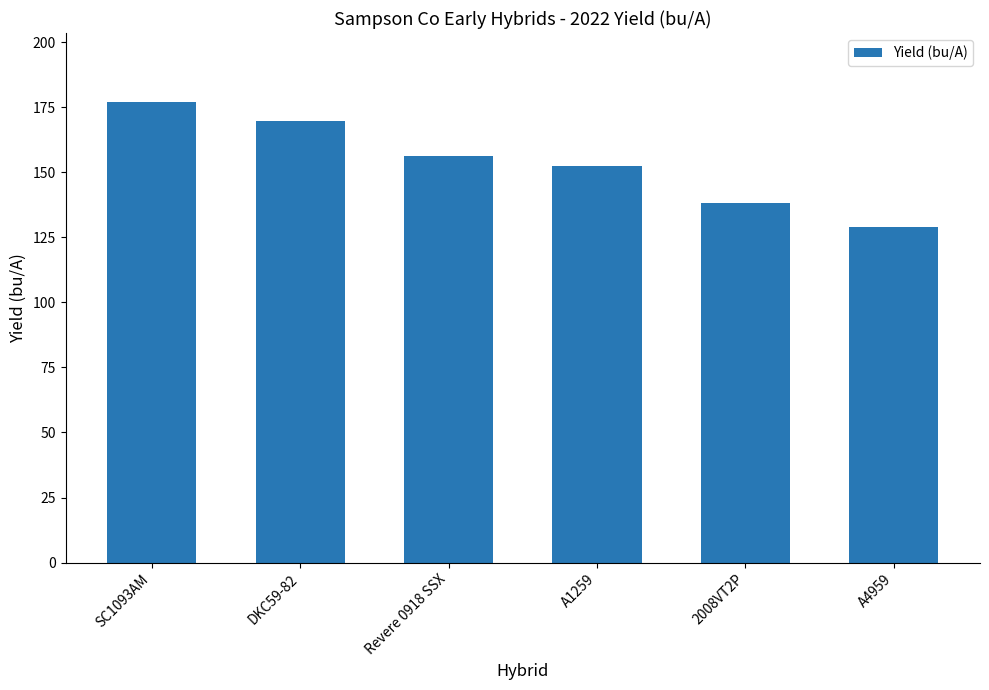

Is it true that the value at SC1093AM is 283.3?

False